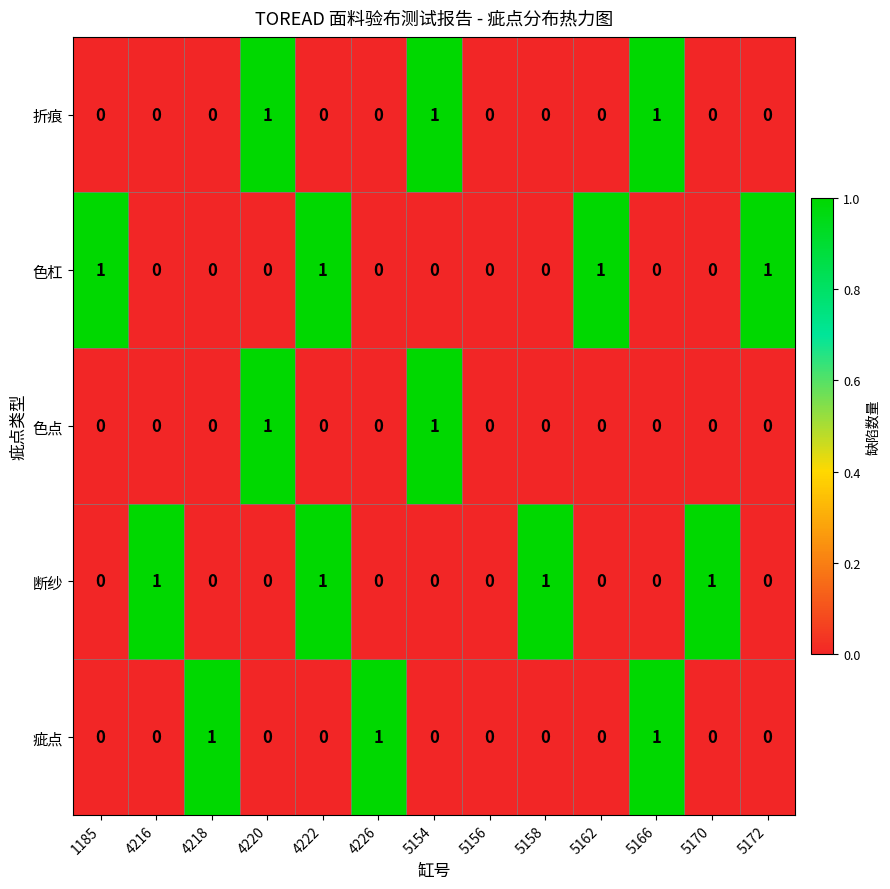

What is the sum of all 断纱 values?

4